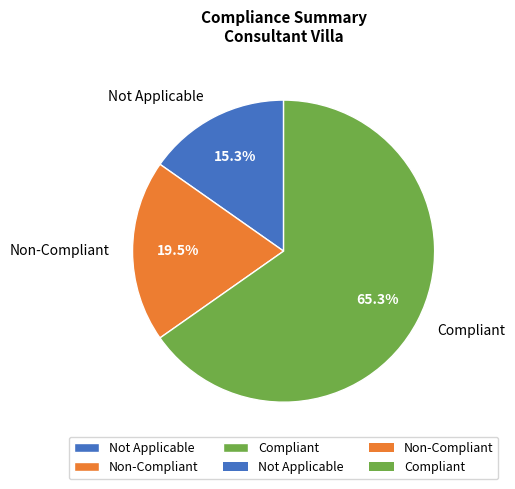

Is Not Applicable the majority of the pie?

No